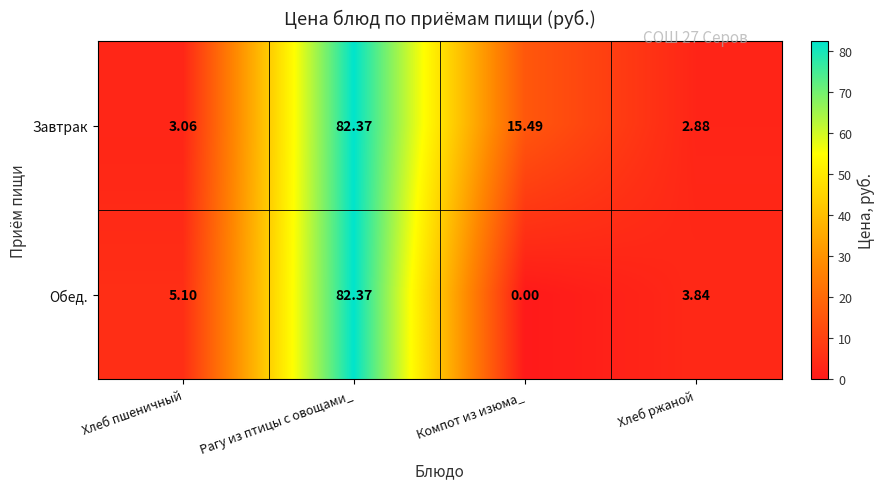

Where is Обед. nearest to the value 41?

Хлеб пшеничный